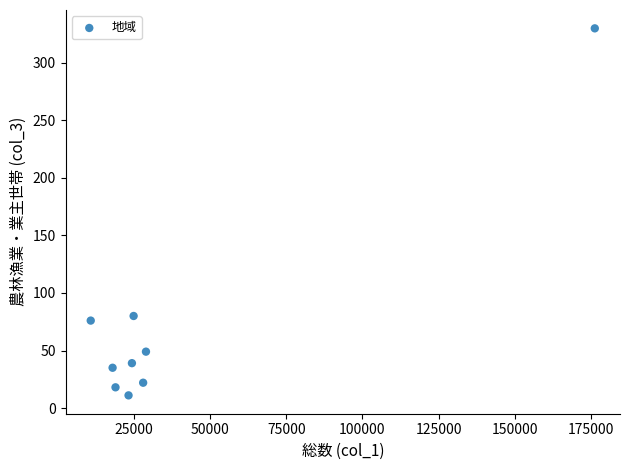

What is the average Y value?

73